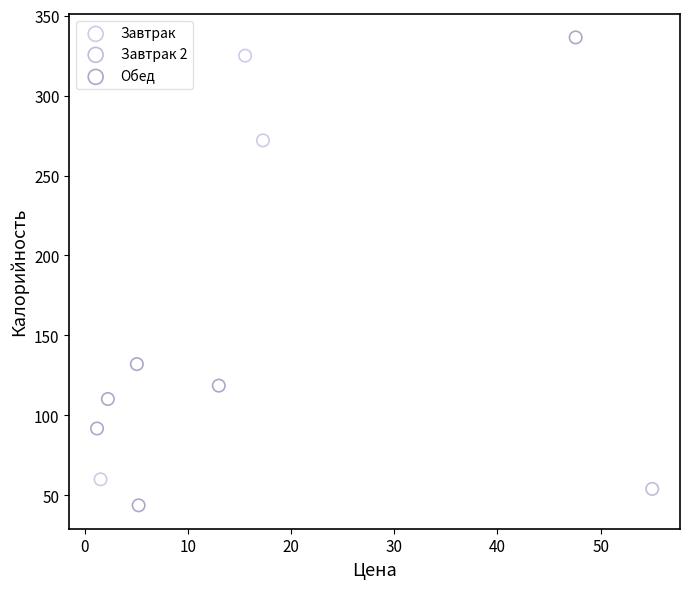

What are all the series names shown in the legend?

Завтрак, Завтрак 2, Обед